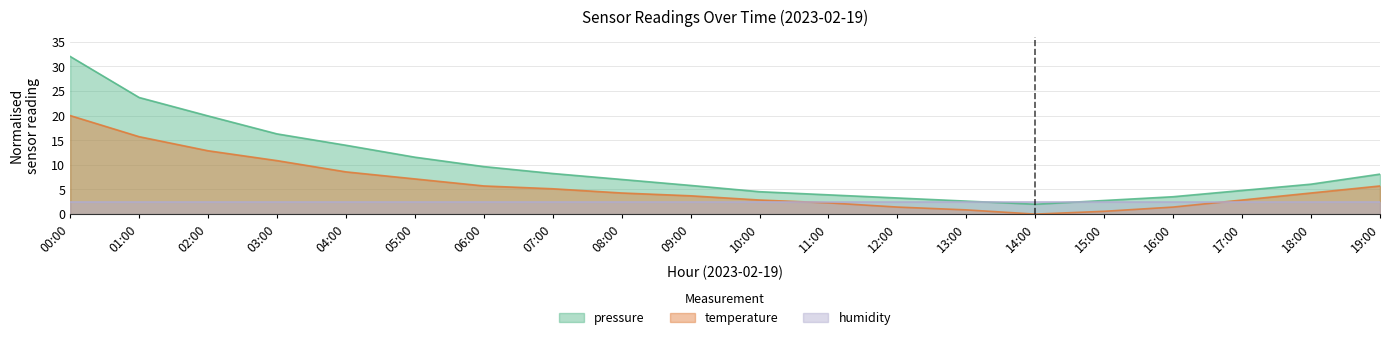

What is the approximate value of pressure at 01:00?

23.7